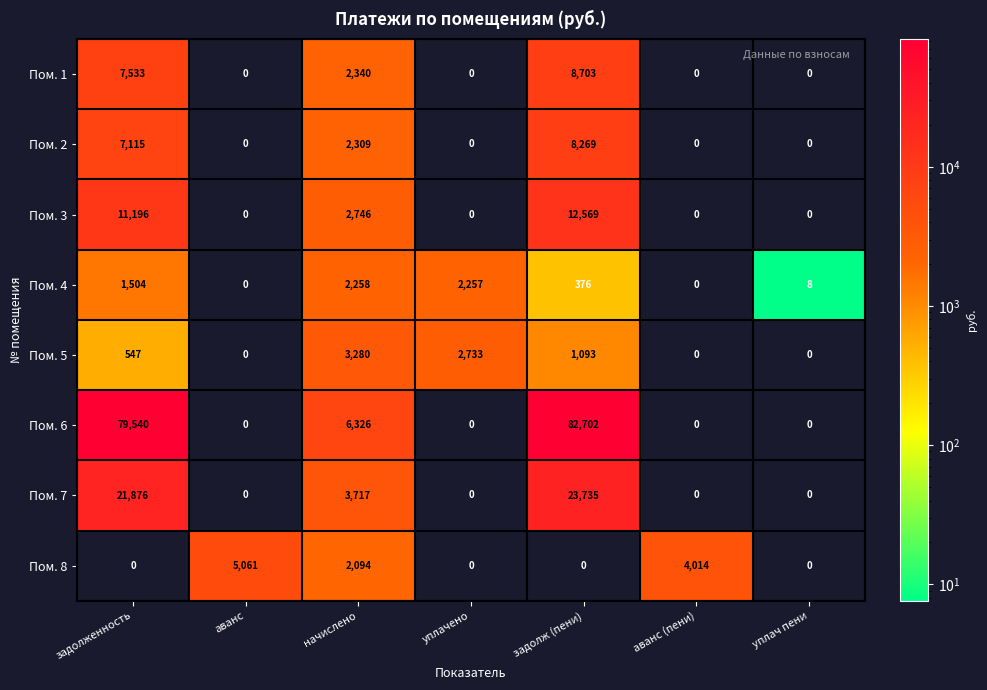

The Пом. 3 series shows 2746 at начислено. True or false?

True